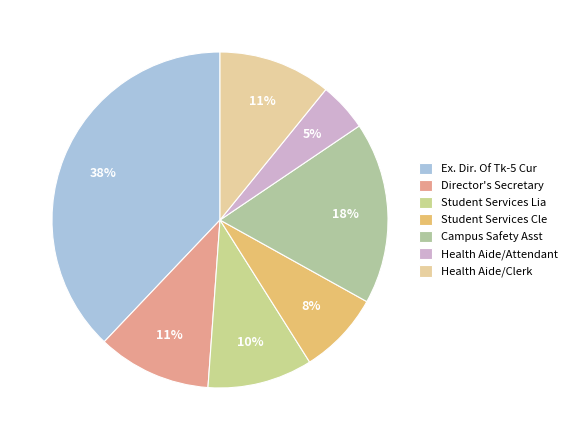

Is there a majority slice in this chart?

No